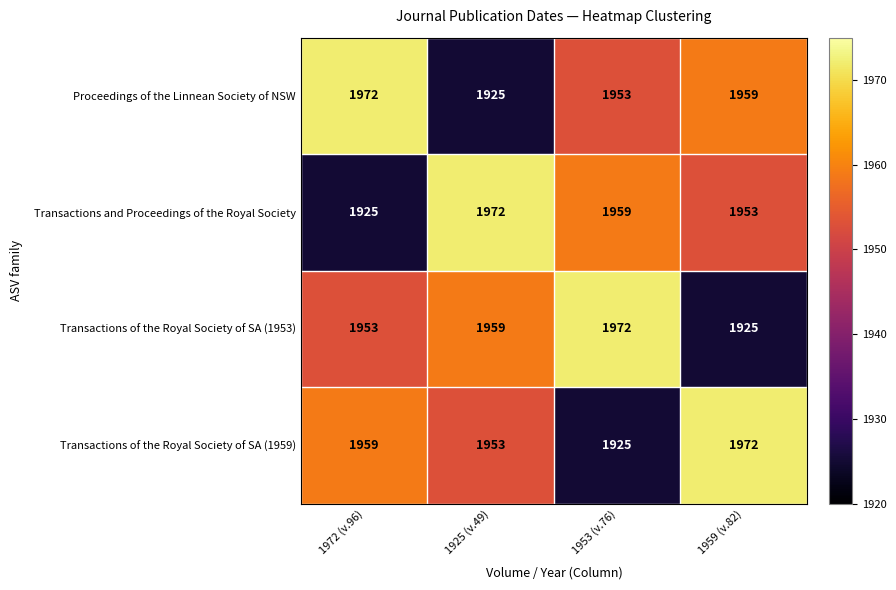

True or false: Transactions of the Royal Society of SA (1959) has a value of 1109 at 1959 (v.82).

False